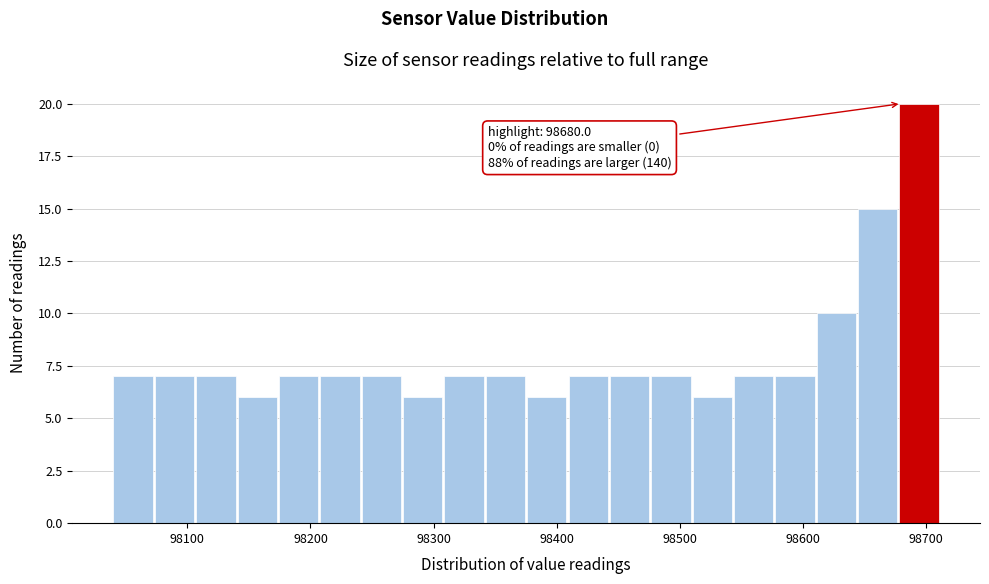

Around what value on the x-axis is the tallest bar? Give the approximate position of its centre, as read against the axis.

98690